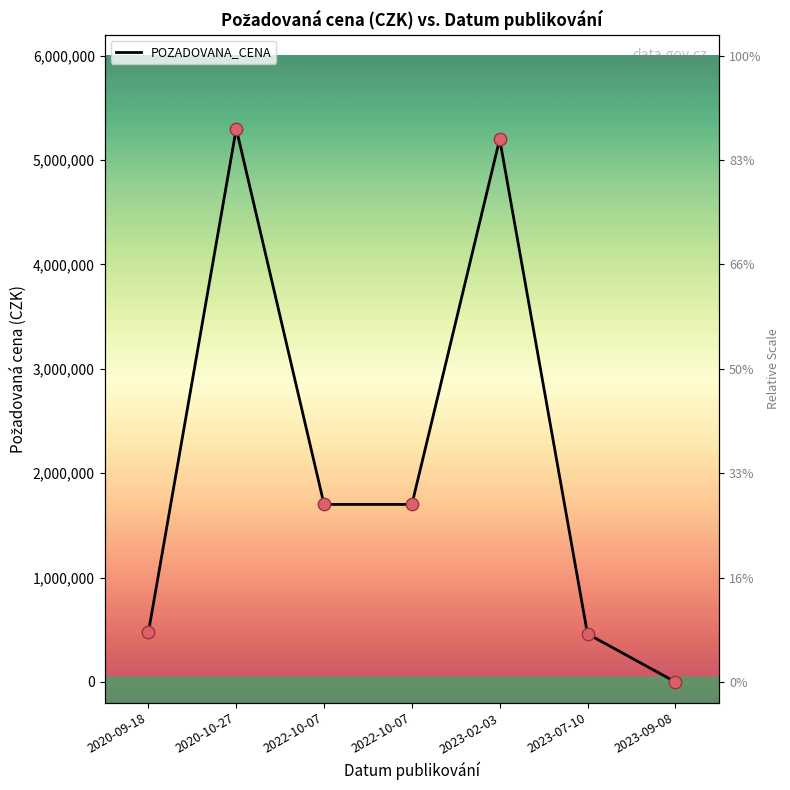

Approximately how many times larger is the value at 2020-10-27 compared to 2023-02-03?

1.0